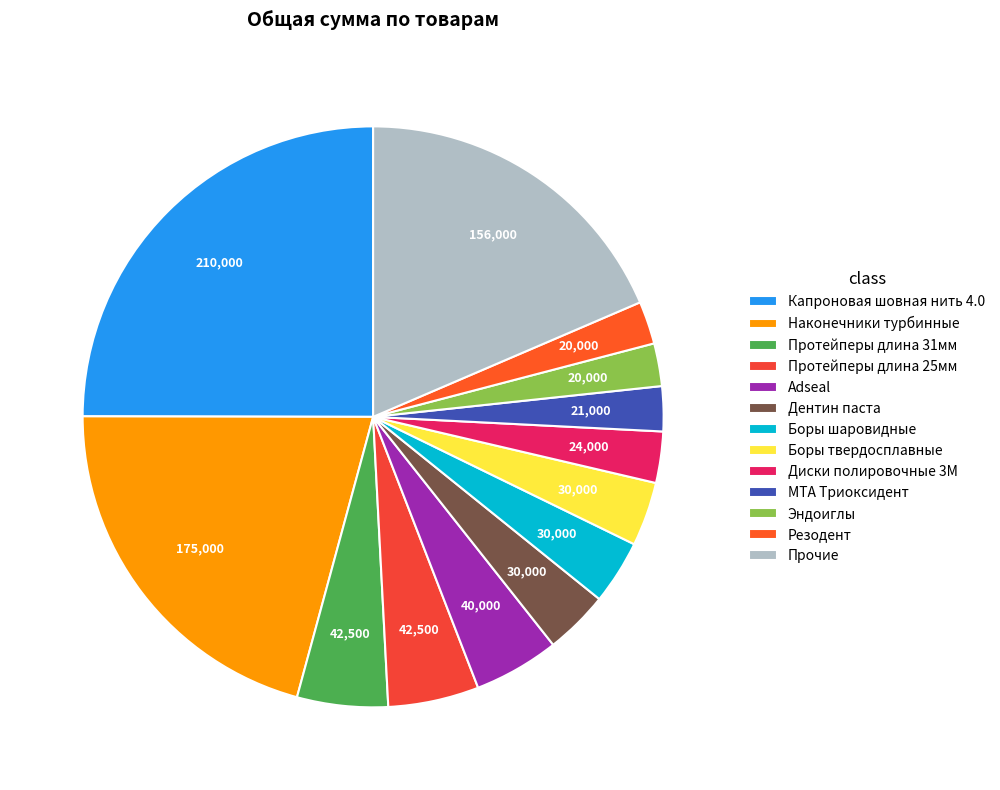

What is the largest slice in the pie chart?

Капроновая шовная нить 4.0